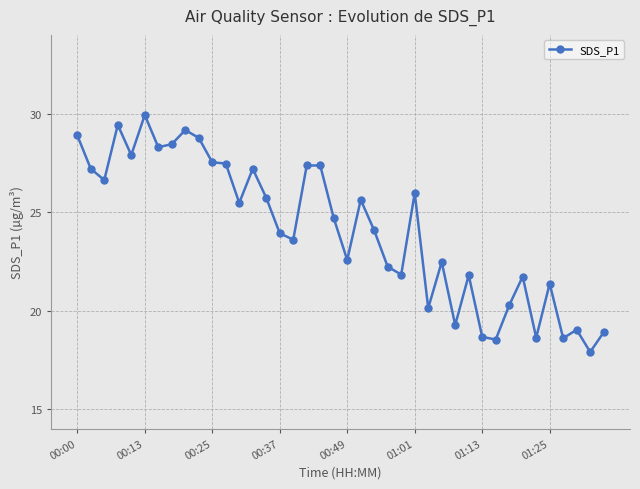

What is the average value?

24.1